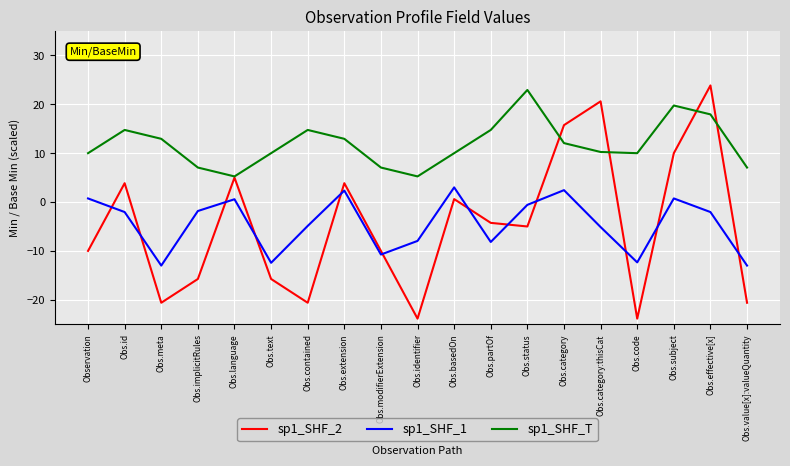

Which series has the largest total across all categories?

sp1_SHF_T